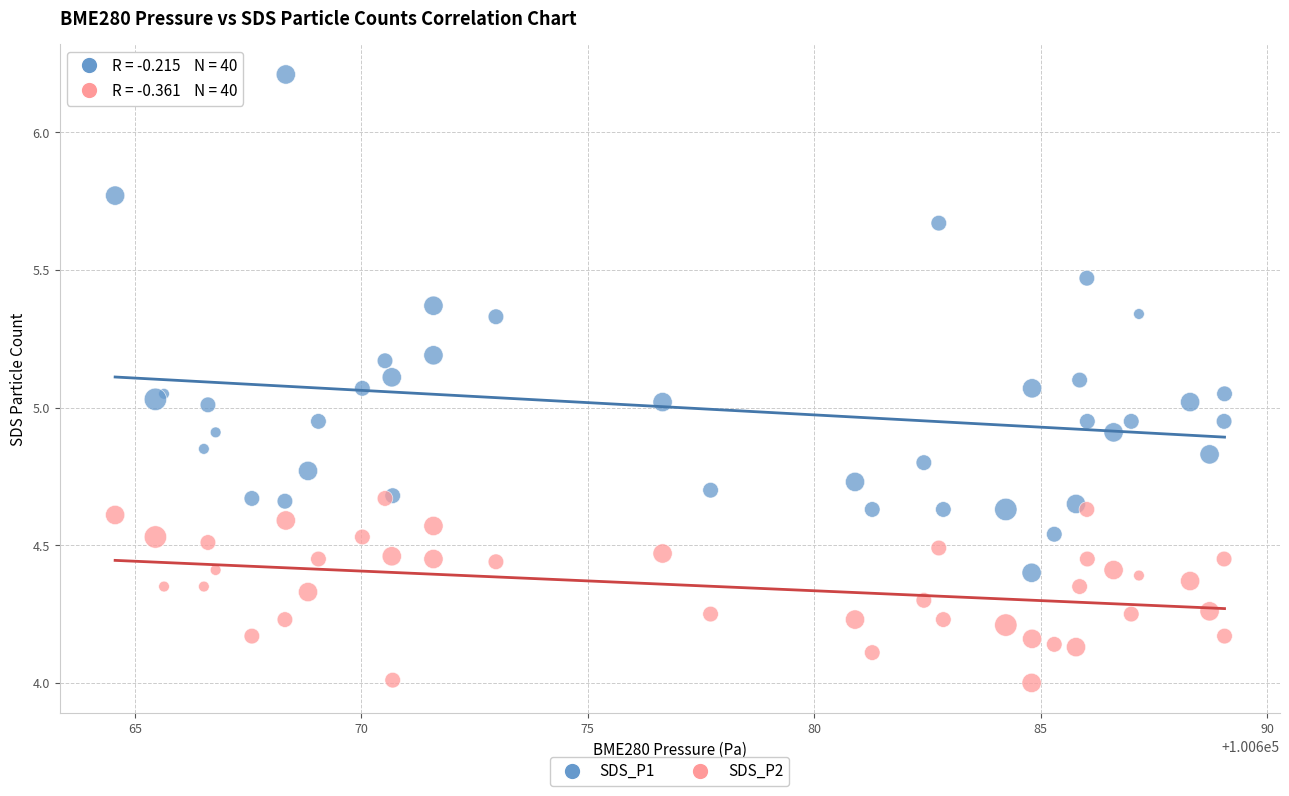

What are all the series names shown in the legend?

SDS_P1, SDS_P2